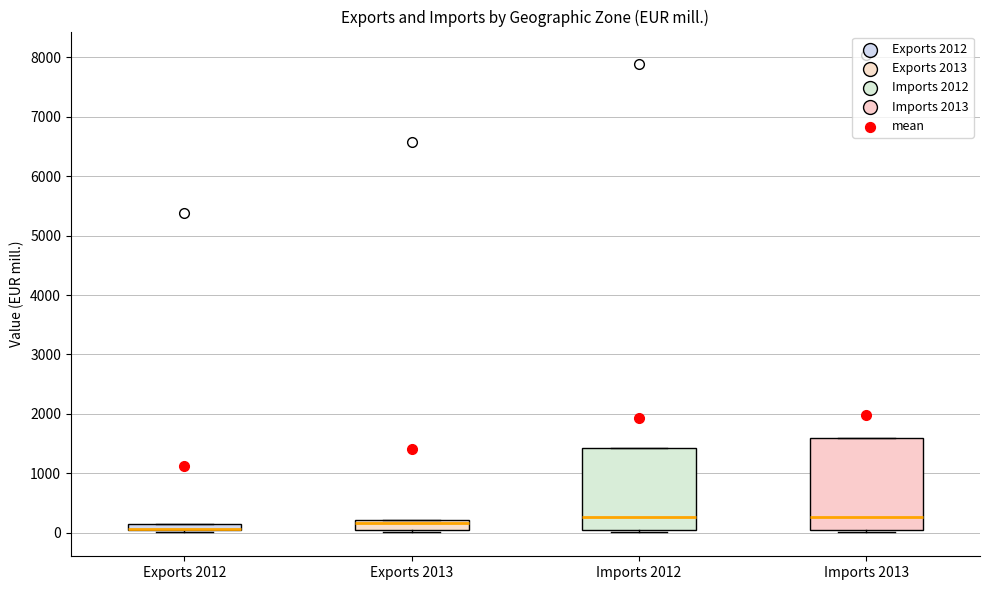

Comparing the boxes themselves (not the whiskers), which one is the tallest?

Imports 2013